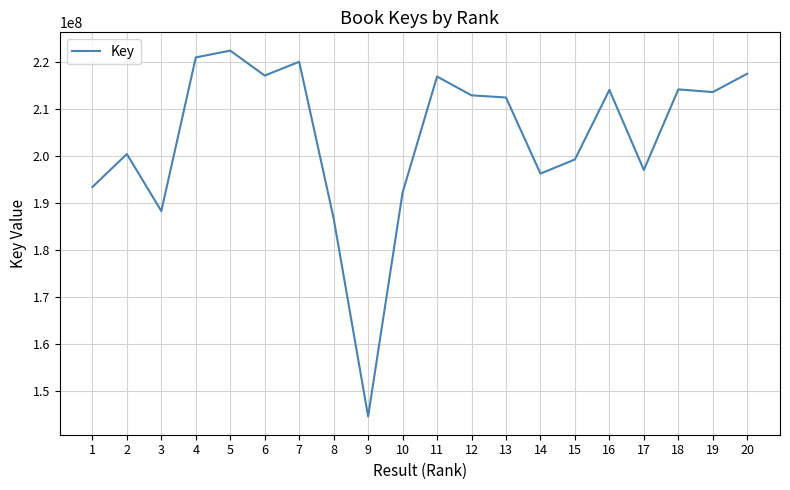

The value at 2 is 200442035. True or false?

True